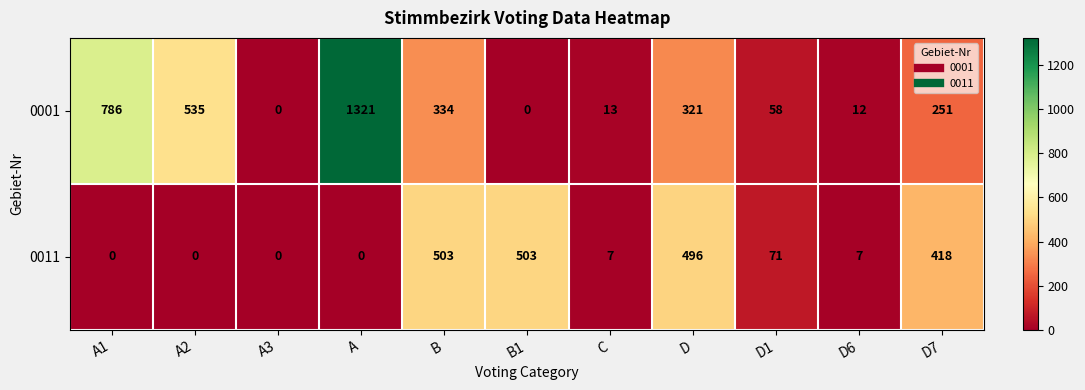

At how many categories does at least one series exceed 260?

7